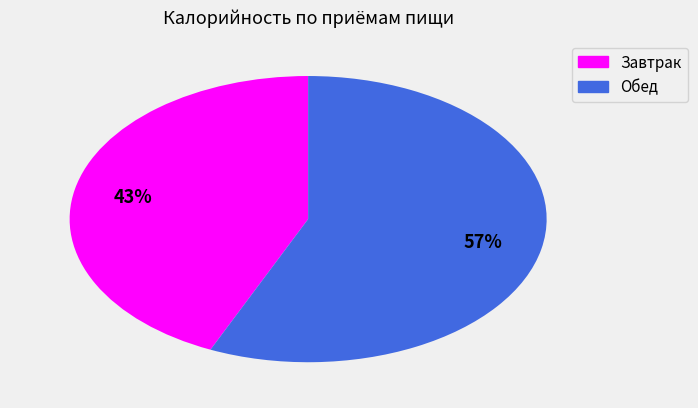

Is there a majority slice in this chart?

Yes